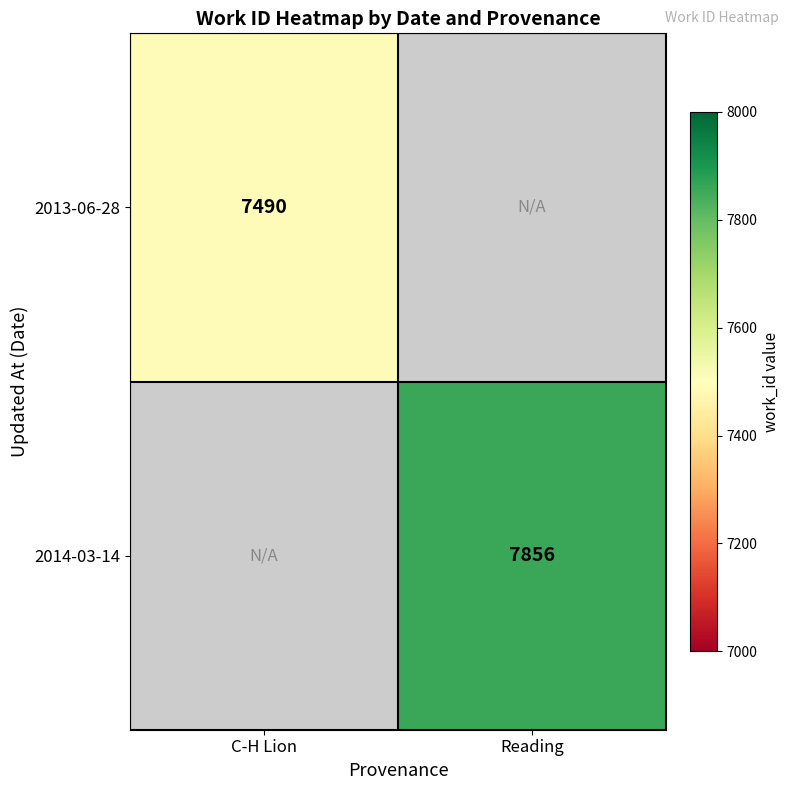

True or false: 2014-03-14 has a value of 7856 at Reading.

True